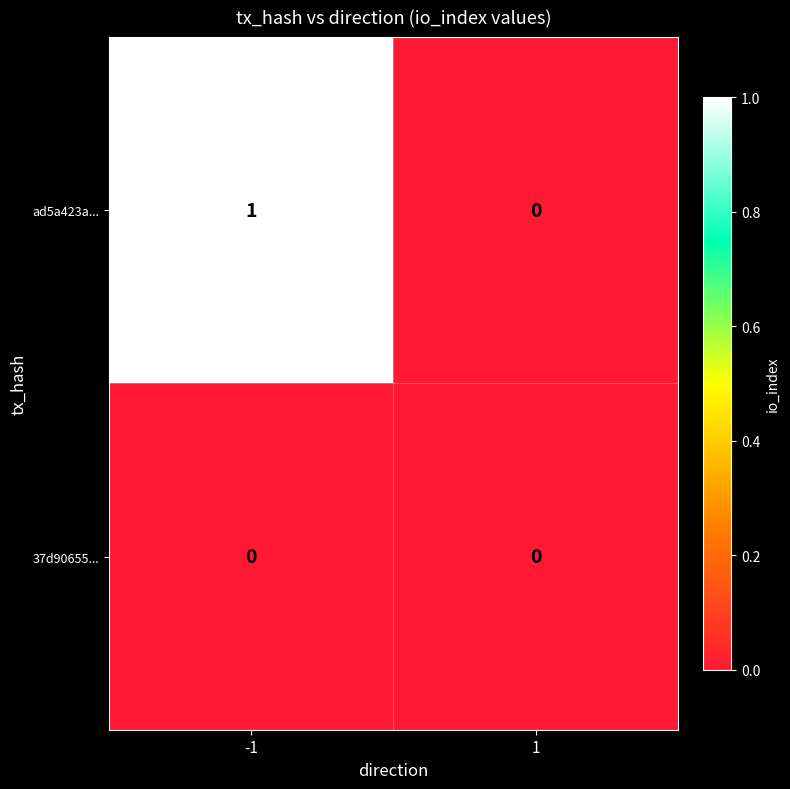

Reading left to right, list all the values displayed in this chart.

ad5a423a...: -1=1	1=0
37d90655...: -1=0	1=0